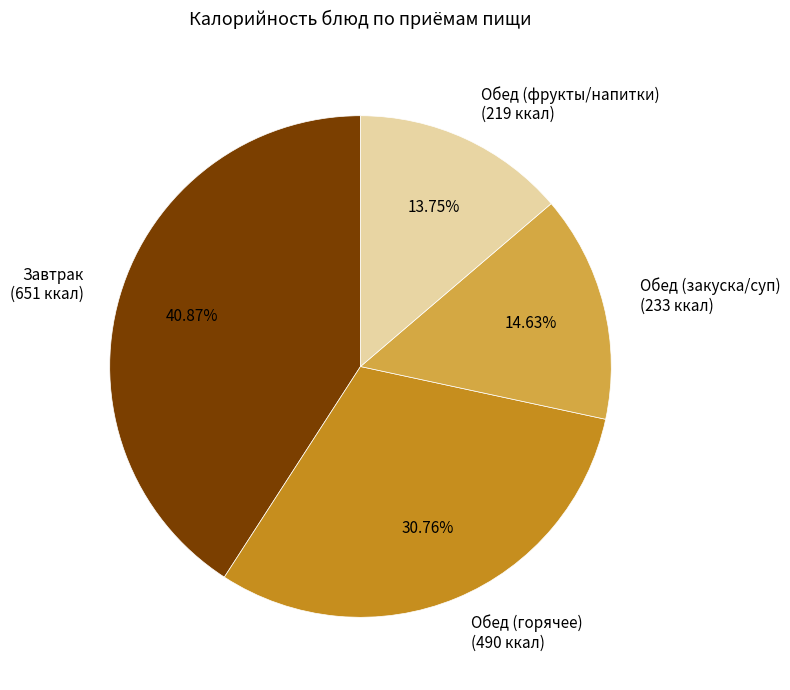

Rank the categories by value from lowest to highest.

Обед (фрукты/напитки) (219 ккал), Обед (закуска/суп) (233 ккал), Обед (горячее) (490 ккал), Завтрак (651 ккал)